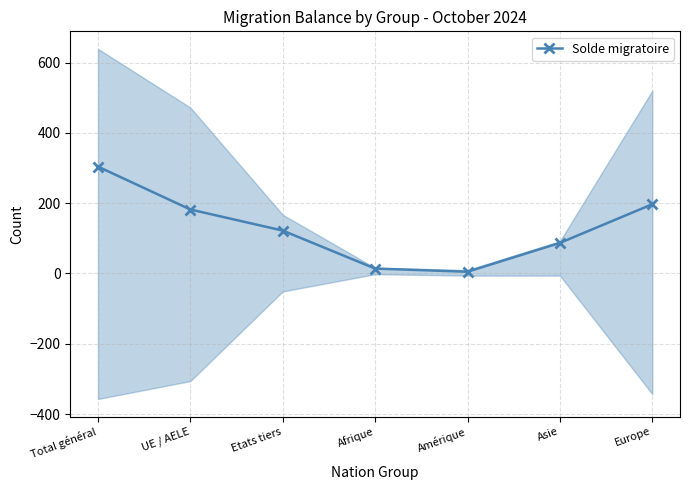

What position from the left is Amérique?

5